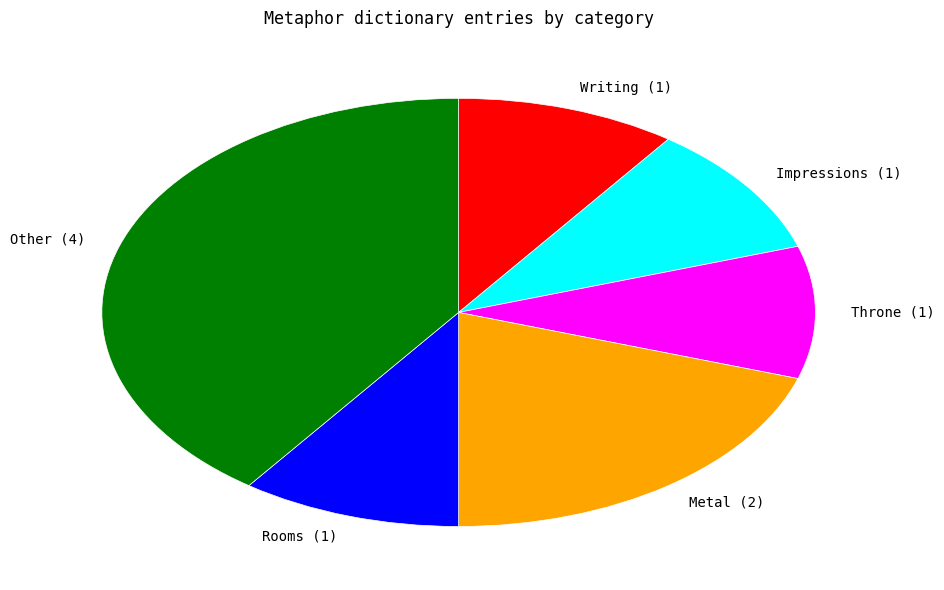

What is the ratio of the value at Metal (2) to the value at Writing (1)?

2.0